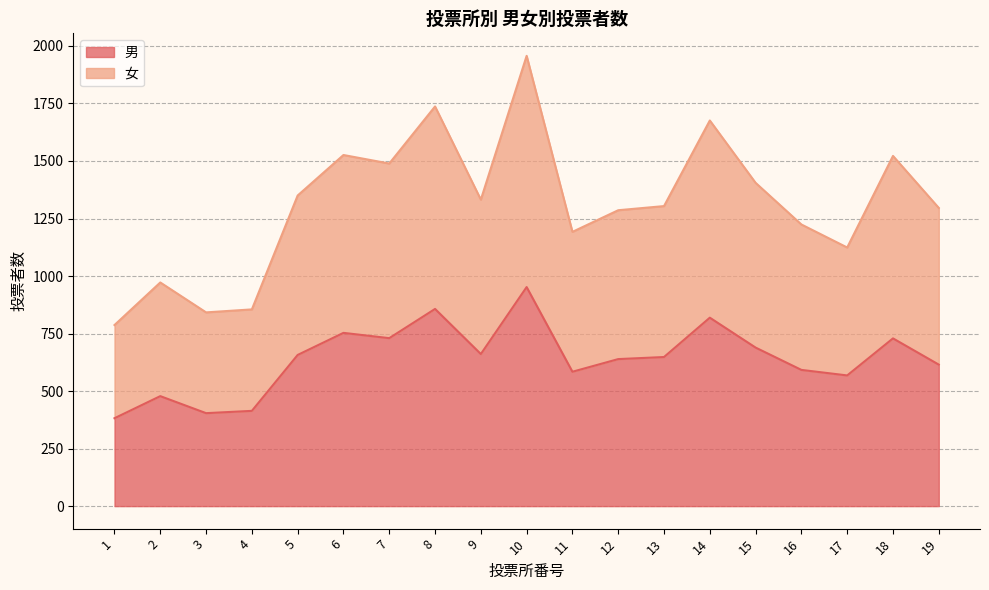

Reading left to right, extract all data points from this chart.

男: 382	478	404	414	657	753	730	857	661	952	584	639	648	819	689	592	568	729	615
女: 787	972	842	855	1350	1526	1489	1737	1332	1957	1192	1286	1304	1676	1405	1224	1124	1522	1296